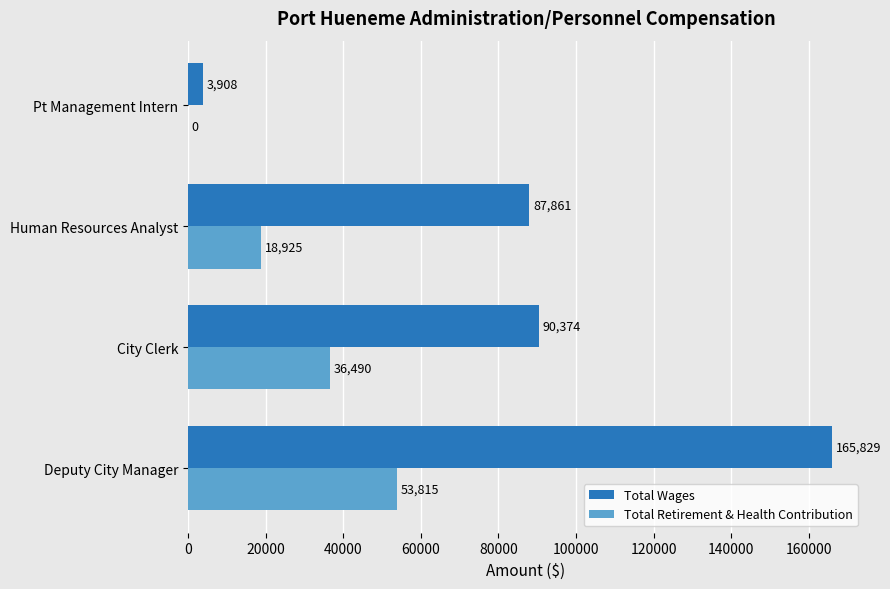

What is the sum of all Total Wages values?

347972